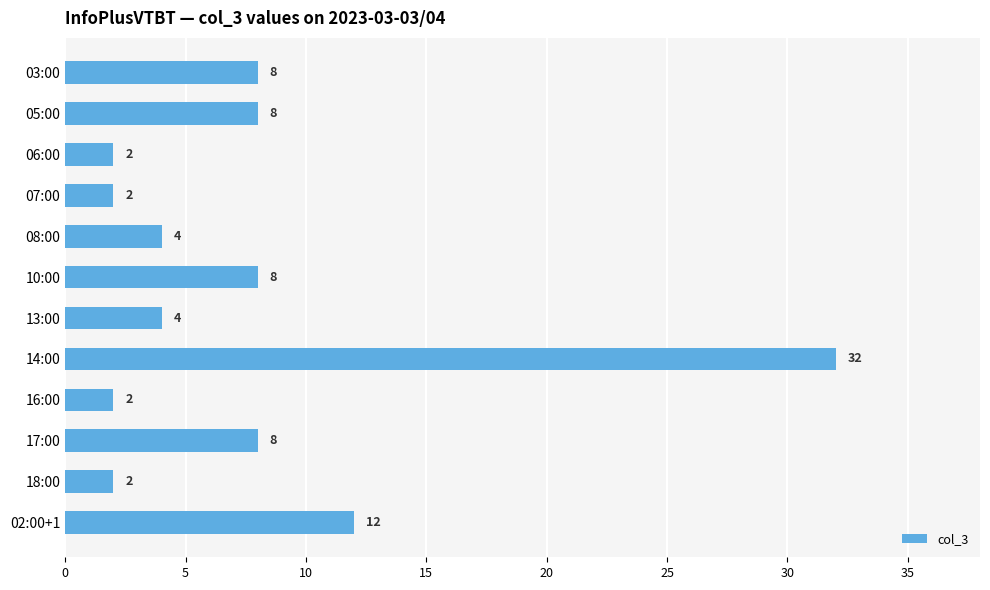

Is it true that the value at 17:00 is 14?

False